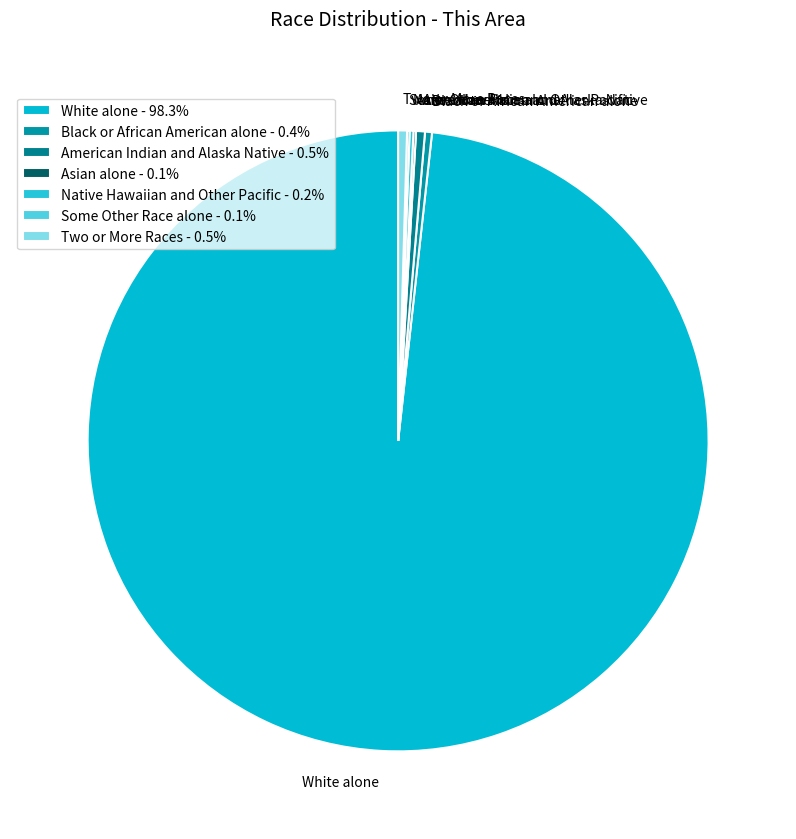

Does White alone account for over 50% of the chart?

Yes